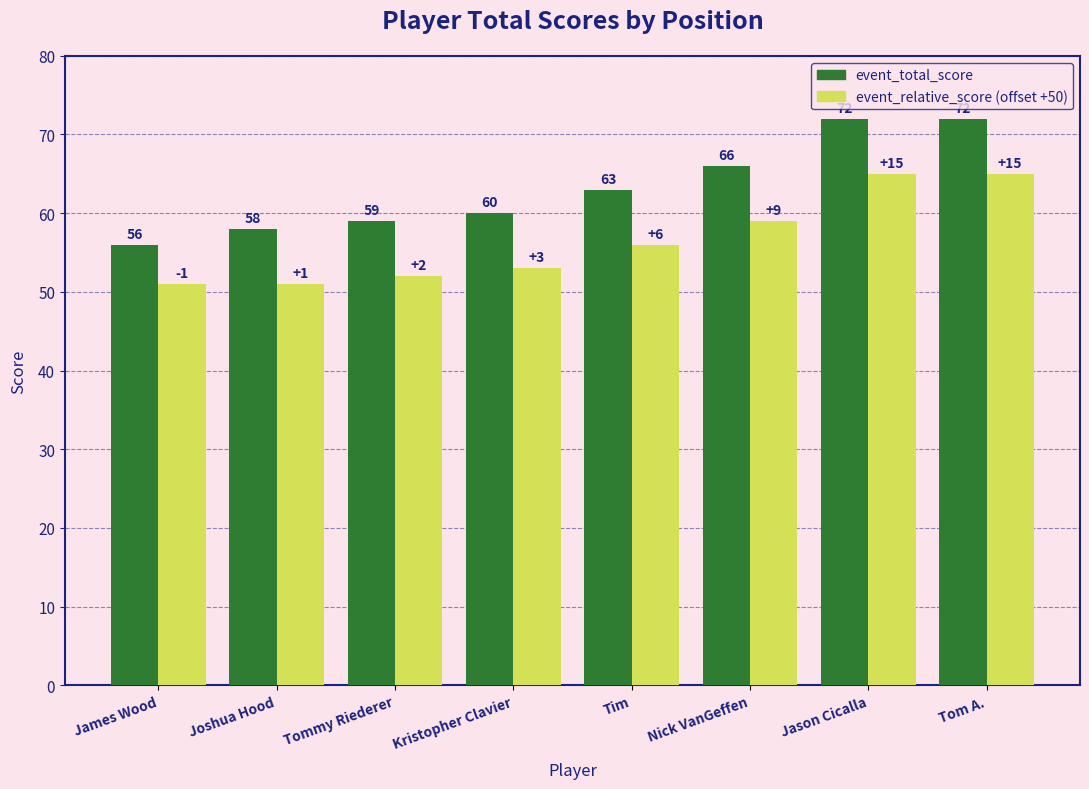

What is the total value across all series at Tommy Riederer?

111